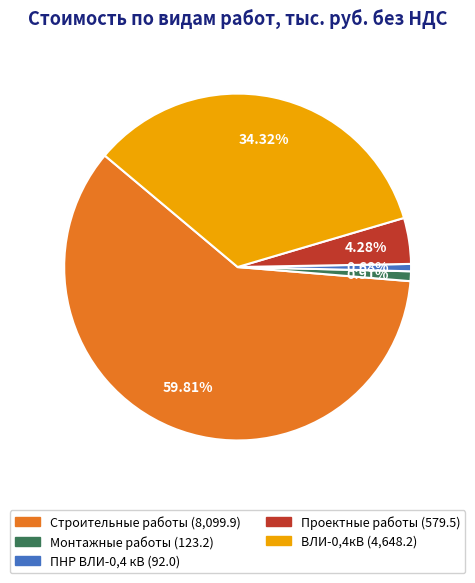

What percentage is the ПНР ВЛИ-0,4 кВ slice, to the nearest percent?

1%